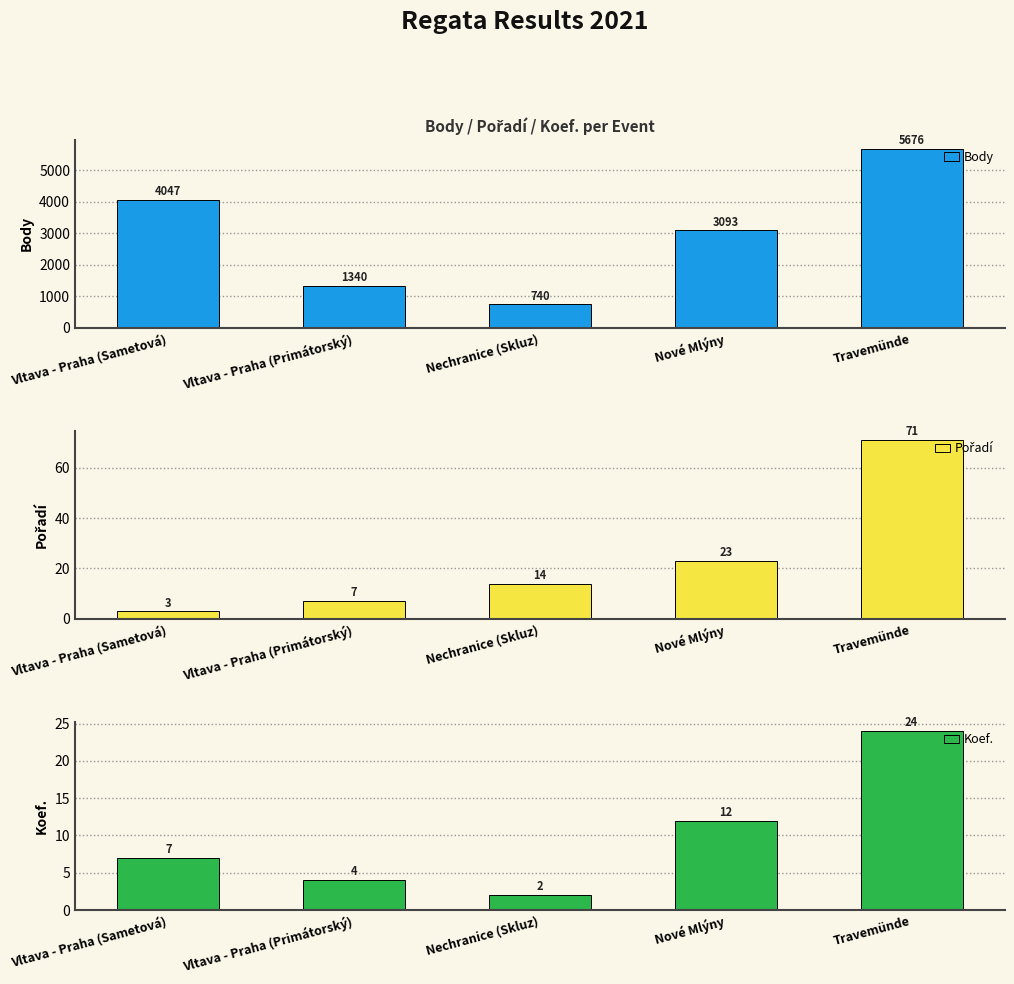

Rank the series by their maximum value, from lowest to highest.

Koef., Pořadí, Body